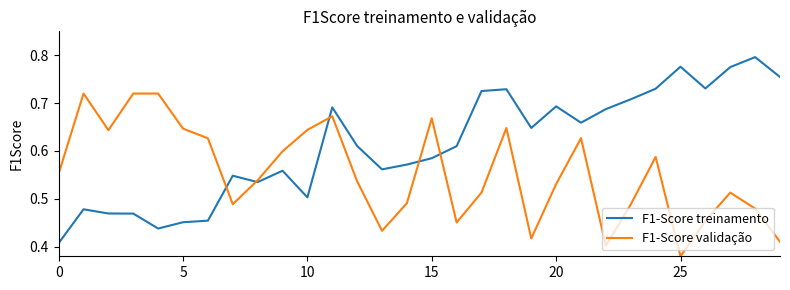

Which series has the largest total across all categories?

F1-Score treinamento